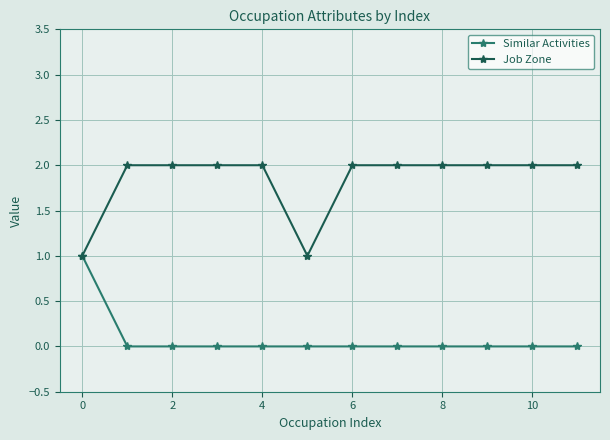

Rank the series by their maximum value, from lowest to highest.

Similar Activities, Job Zone